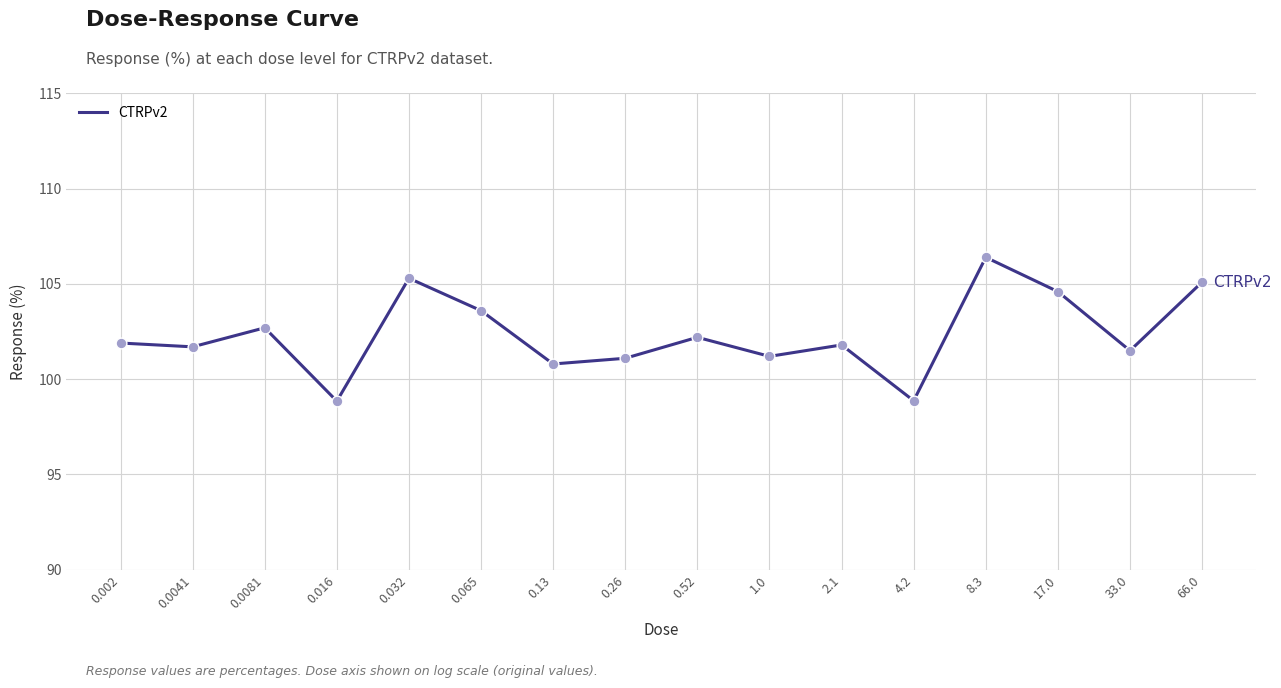

What is the change in value from 0.032 to 2.1?

-3.5